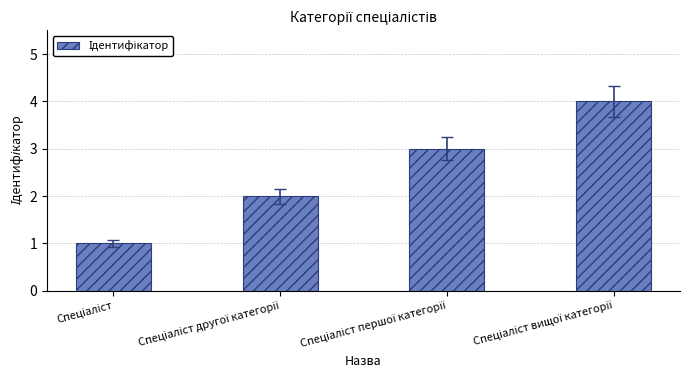

What is the difference between the maximum and minimum values?

3